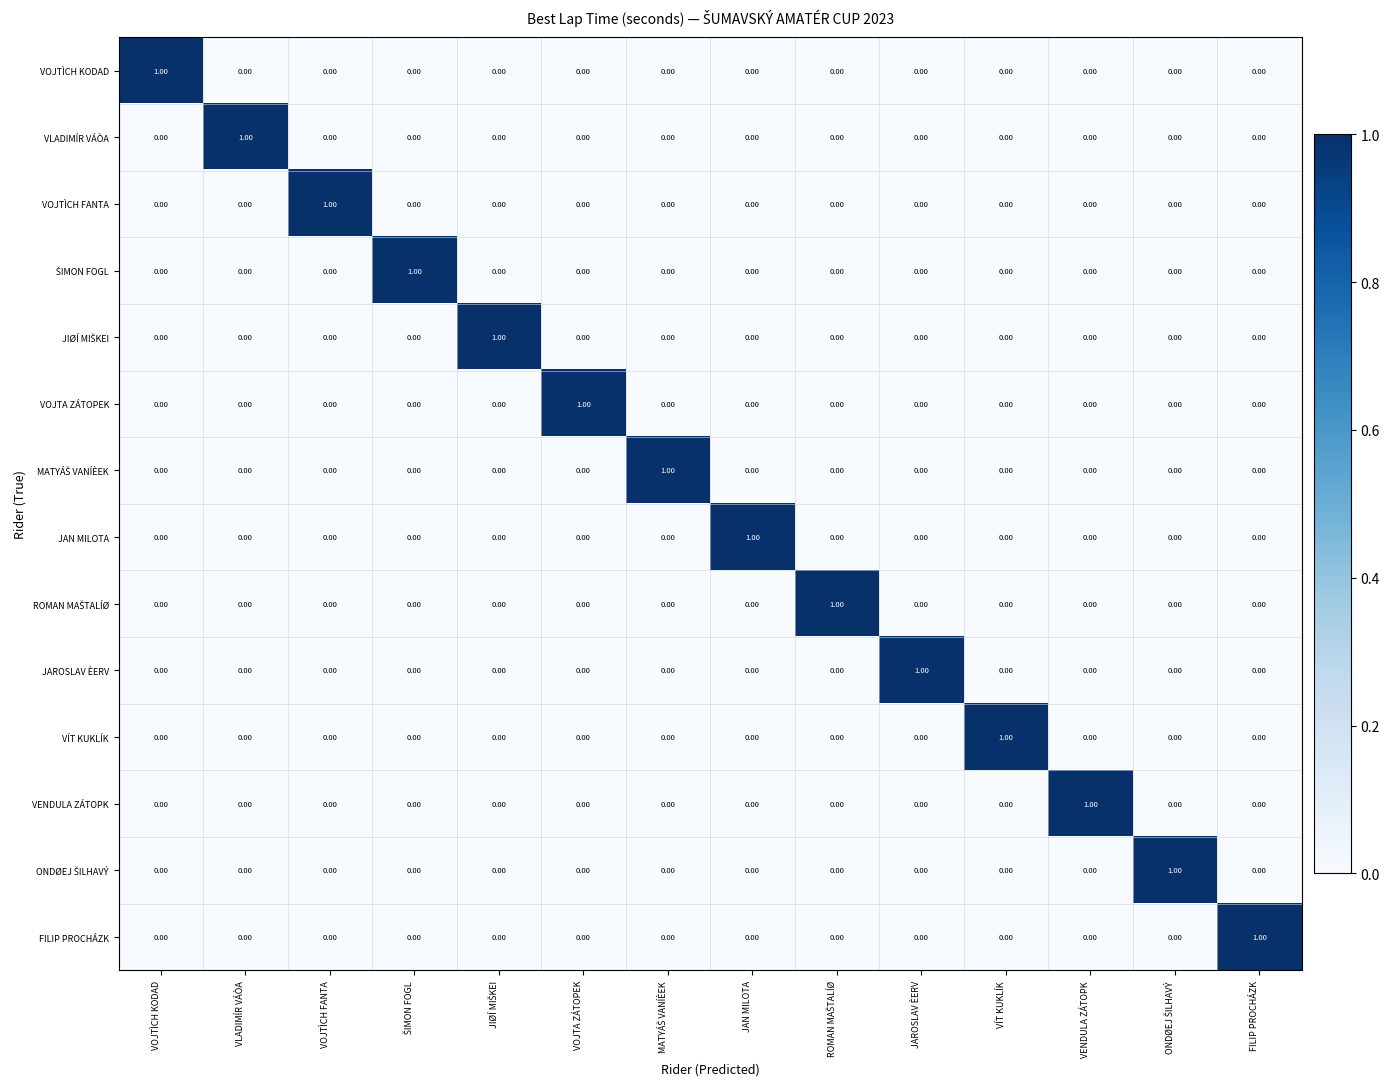

Count the number of categories in the chart.

14